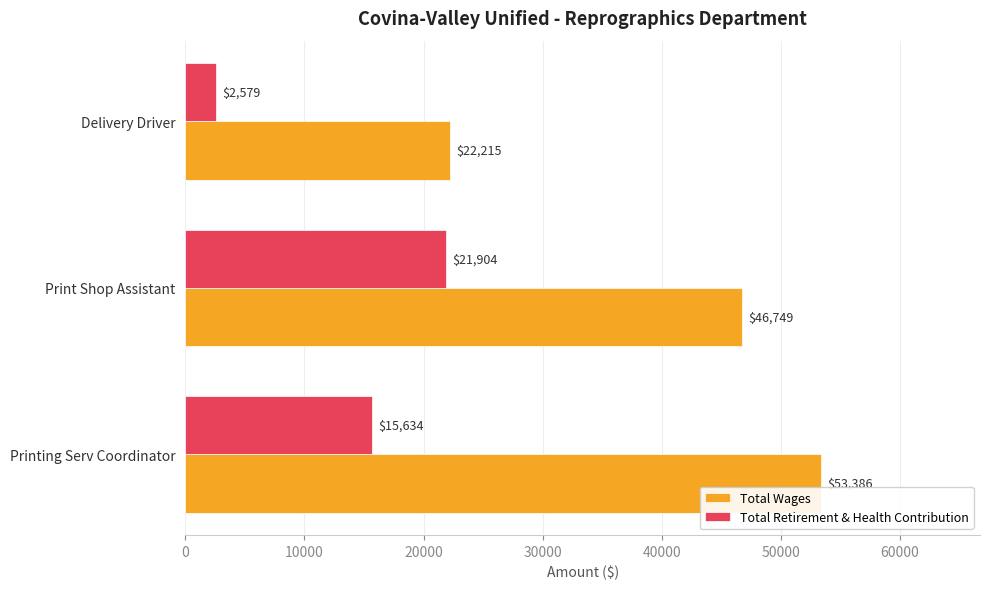

Which series has the largest total across all categories?

Total Wages